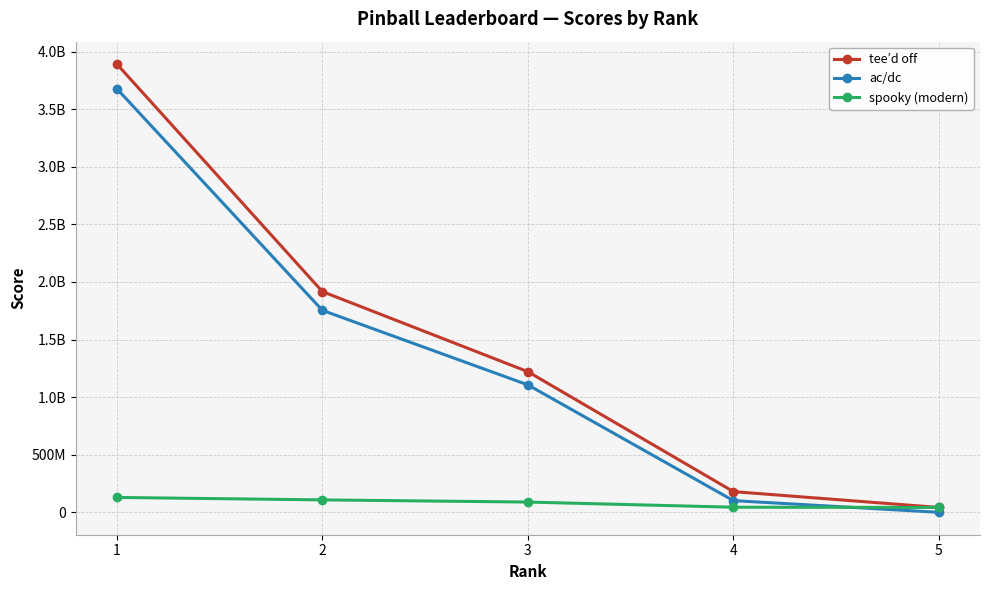

Reading right to left, extract all data points from this chart.

tee’d off: 42159570	179681160	1221094140	1916735400	3892333380
ac/dc: 0	101471200	1106373720	1753806700	3678213270
spooky (modern): 42159570	44286070	89022580	107835900	129183830